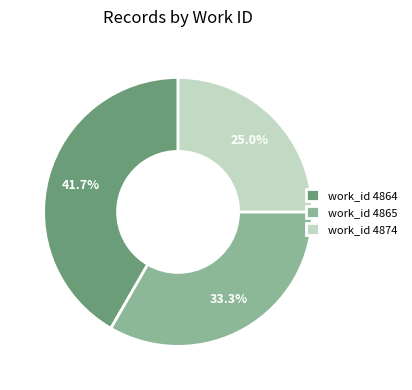

Does any single category account for the majority?

No